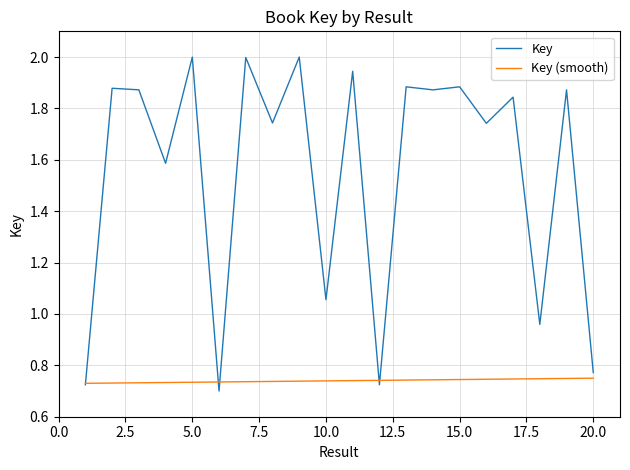

What is the maximum value for Key?

2.0